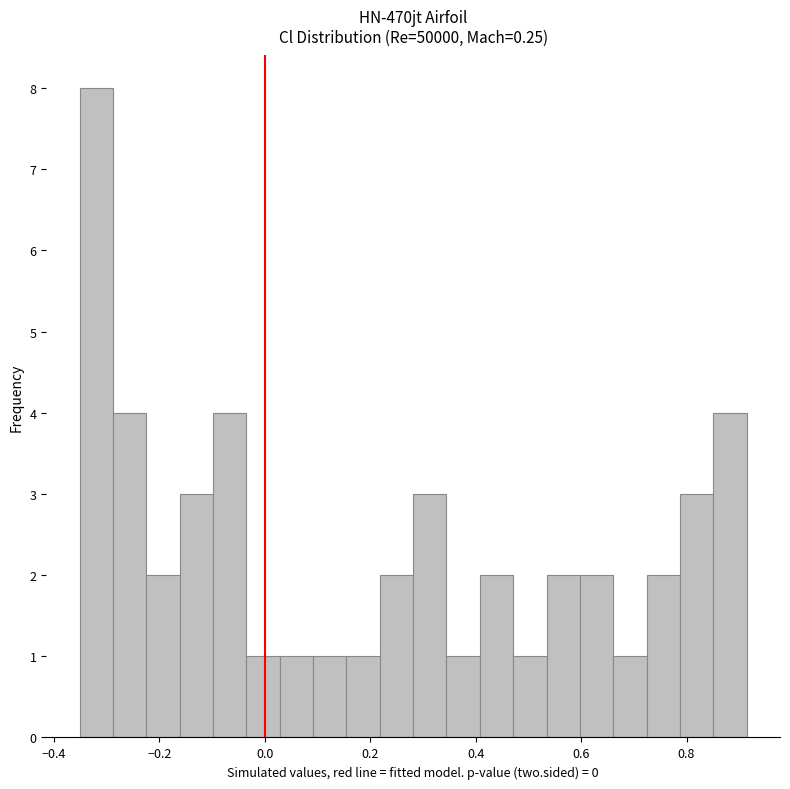

Read against the x-axis, roughly where is the centre of the tallest bar?

-0.32